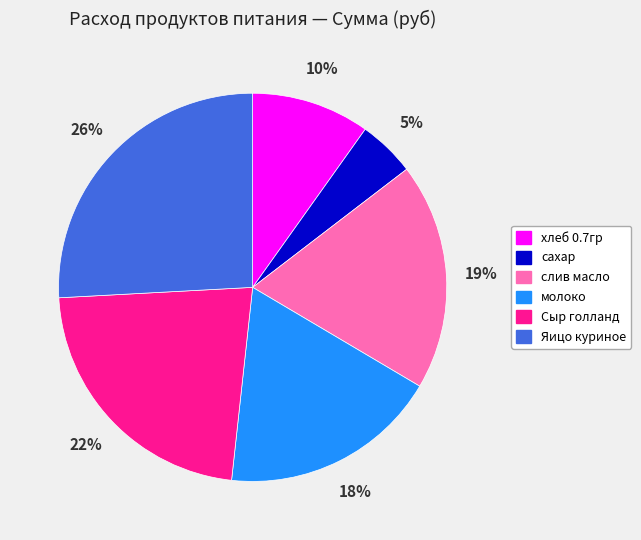

Is сахар the majority of the pie?

No